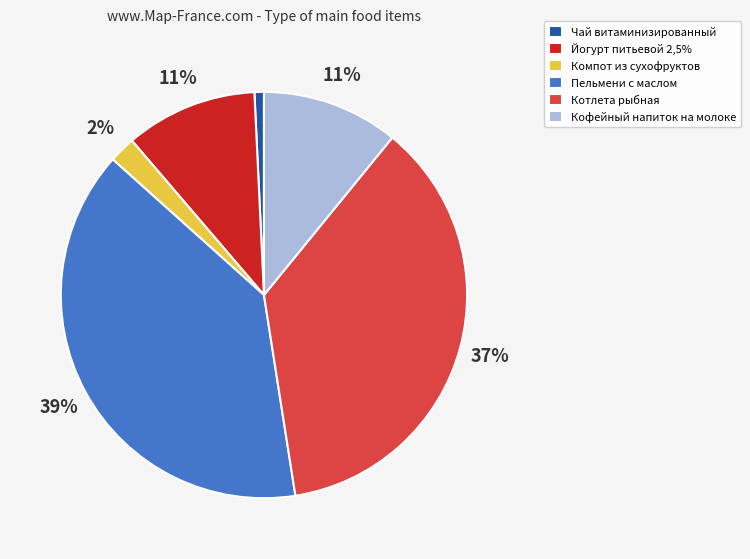

Which has a higher value, Пельмени с маслом or Компот из сухофруктов?

Пельмени с маслом